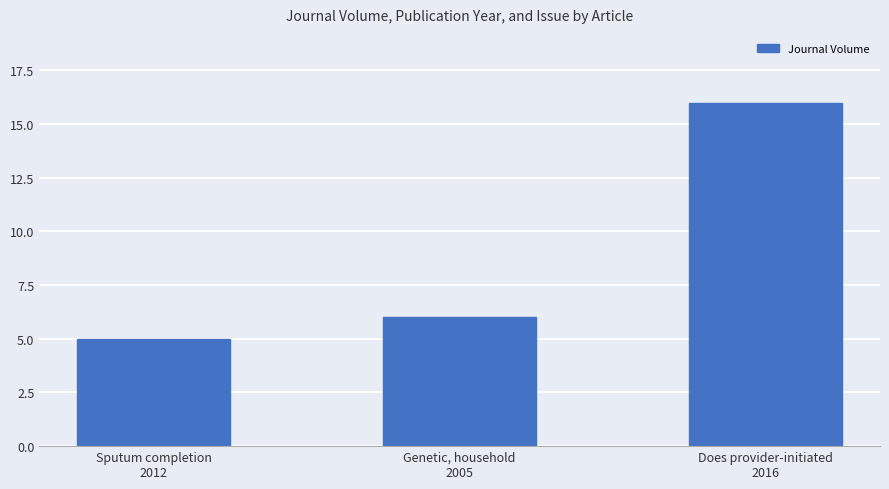

Where is the data nearest to the value 10?

Genetic, household
2005